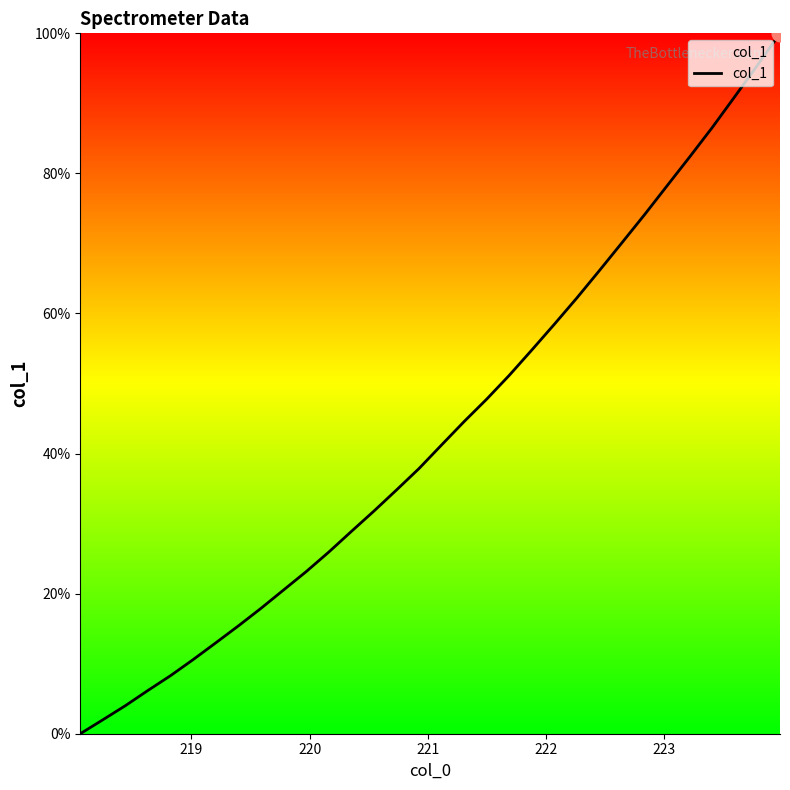

What is the difference between the maximum and minimum values?

100.0